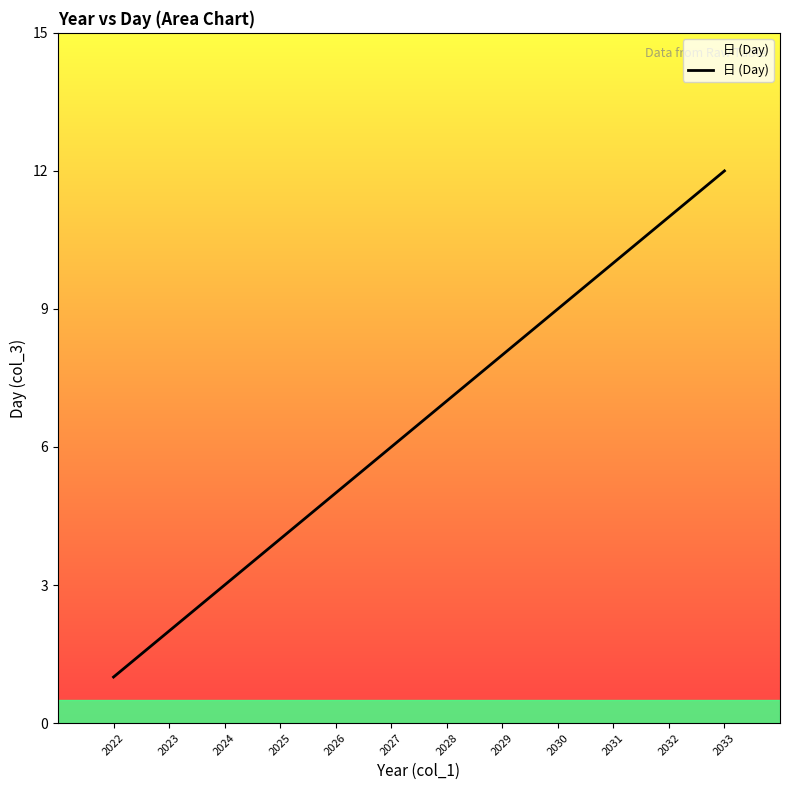

What is the approximate value at 2026?

5